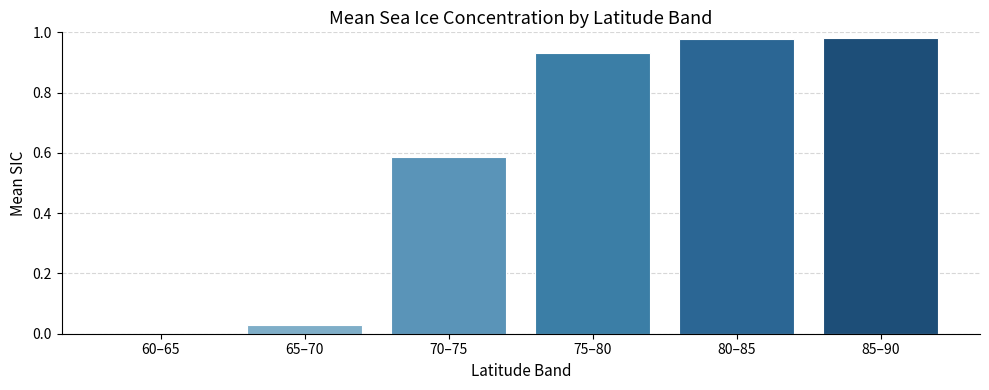

Is it true that the value at 80–85 is 1.4?

False